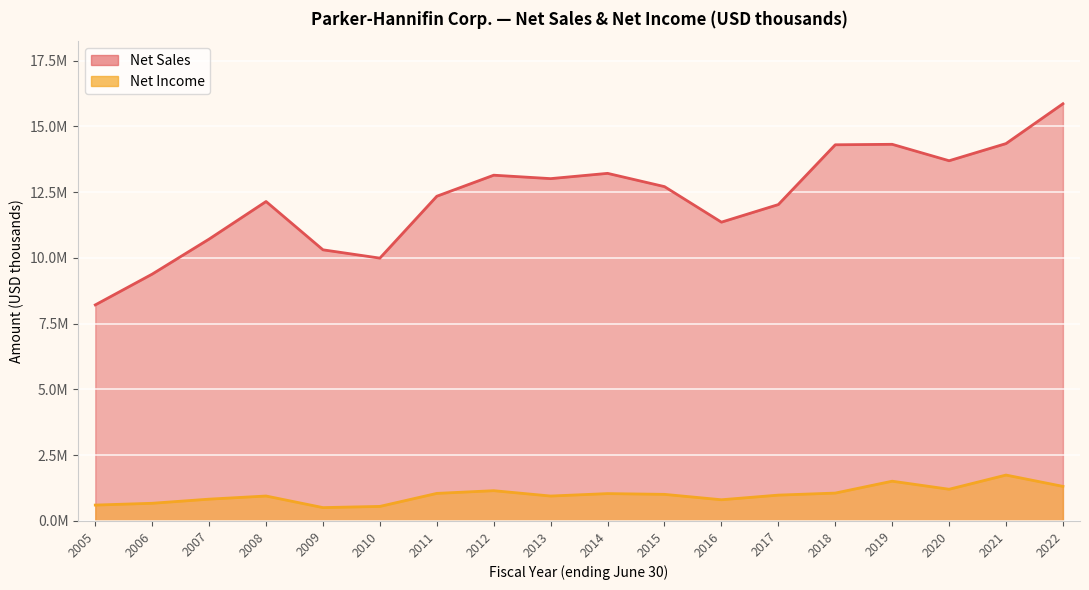

Where is Net Income nearest to the value 1127307?

2012